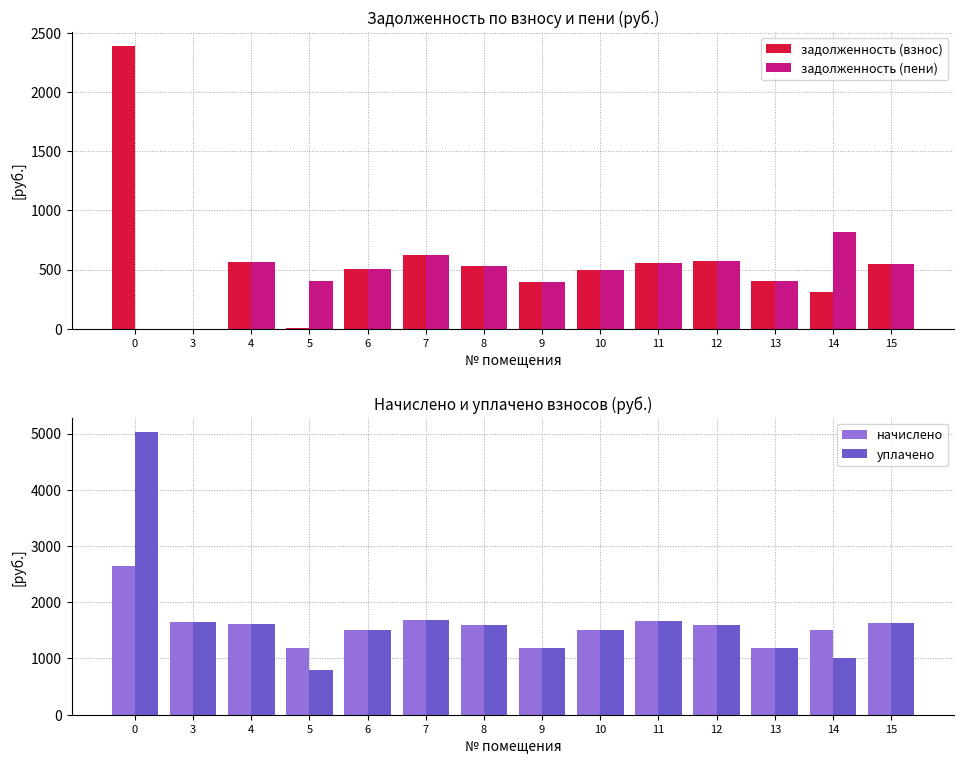

Which has a higher value, 6 or 11?

11